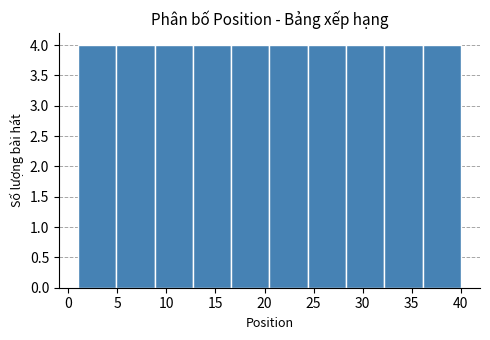

What is the height of the bar covering 36.1 to 40.0 on the x-axis? Neither the bar edges nor the heights are printed on the chart, so give them approximately, as read against the axes.

4